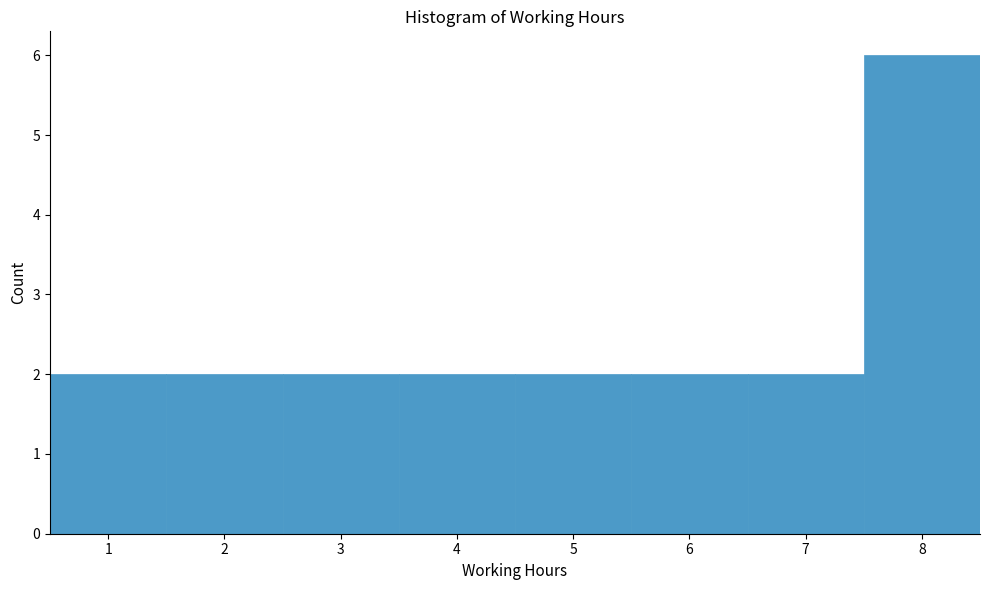

Reading left to right, list every bar in this chart as the range it spans on the x-axis followed by its height. The values are not printed on the chart, so give them approximately, as read against the axis.

0.5 to 1.5: 2
1.5 to 2.5: 2
2.5 to 3.5: 2
3.5 to 4.5: 2
4.5 to 5.5: 2
5.5 to 6.5: 2
6.5 to 7.5: 2
7.5 to 8.5: 6